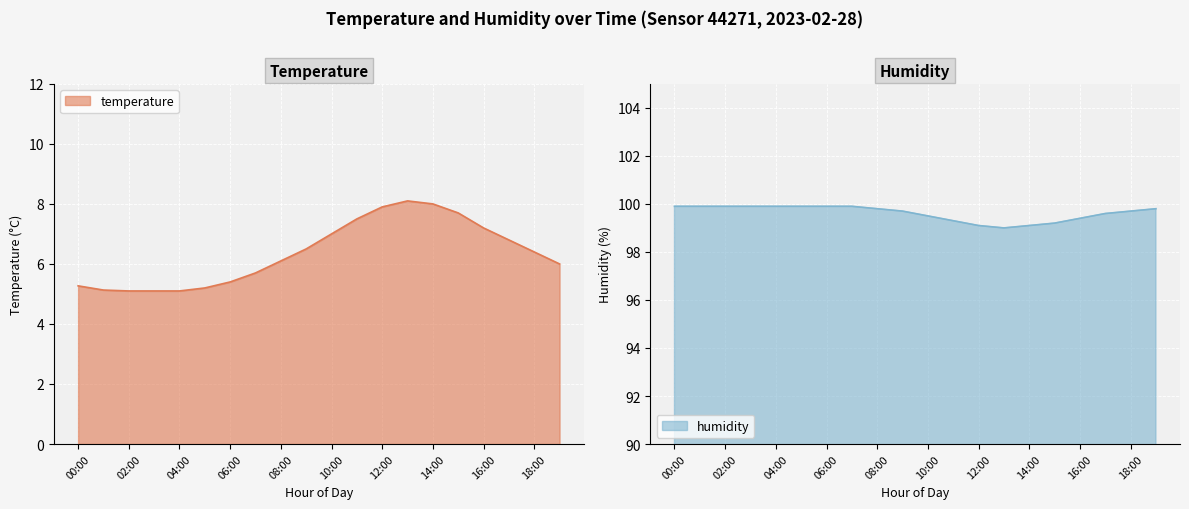

The humidity series shows 99.7 at 18:00. True or false?

True